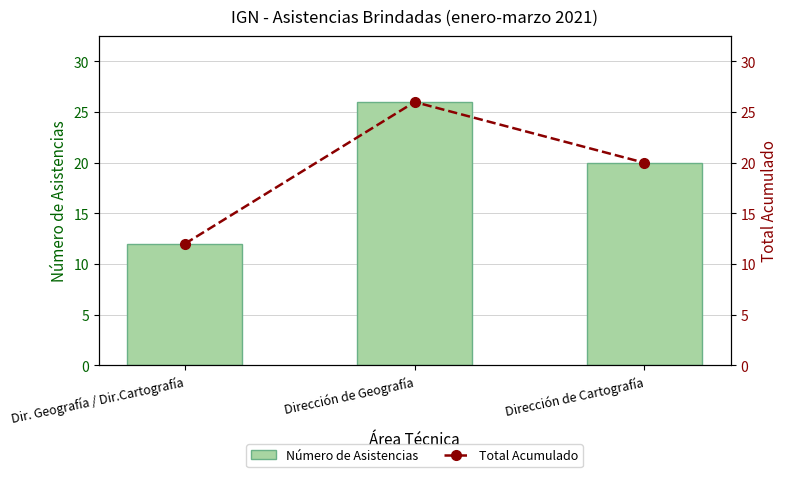

Which series has the widest spread of values?

Número de Asistencias